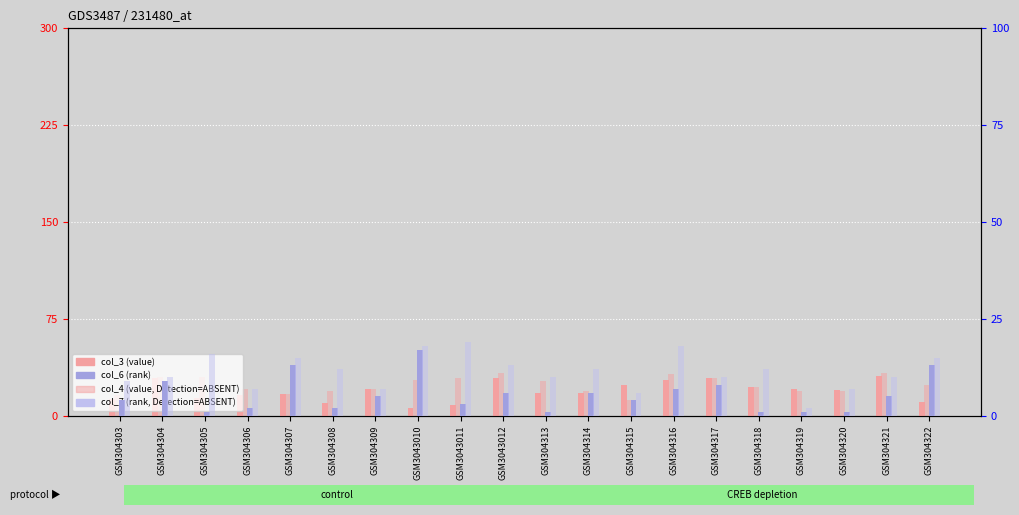

What is the highest value of the col_4 (value ABSENT) series?

33